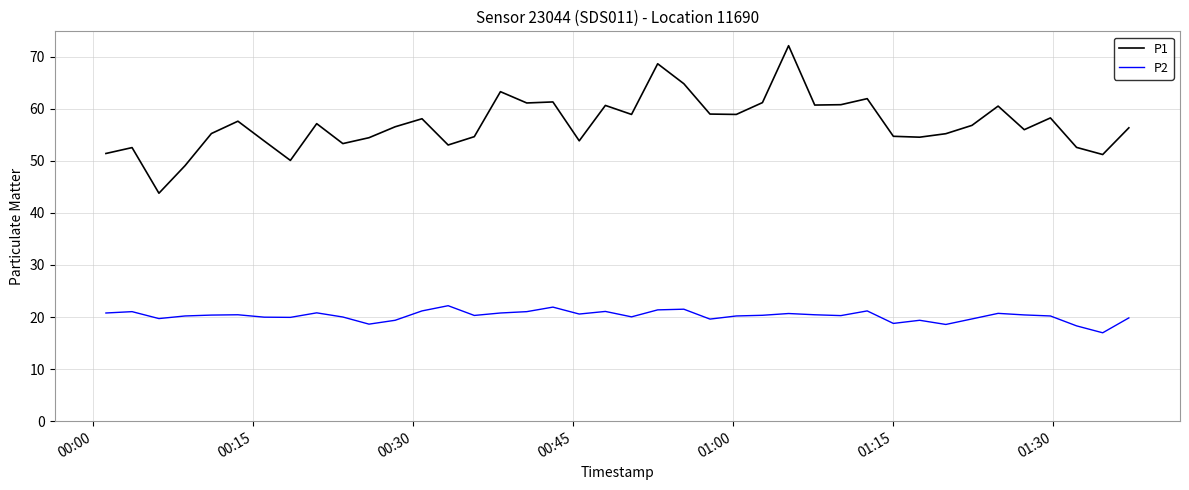

Which series has the largest total across all categories?

P1